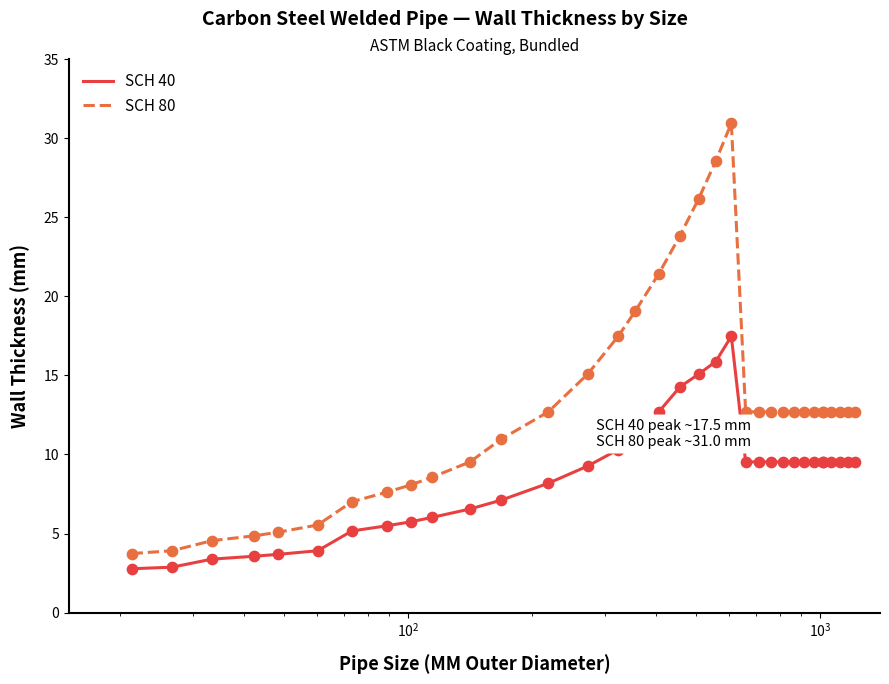

What are all the series names shown in the legend?

SCH 40, SCH 80